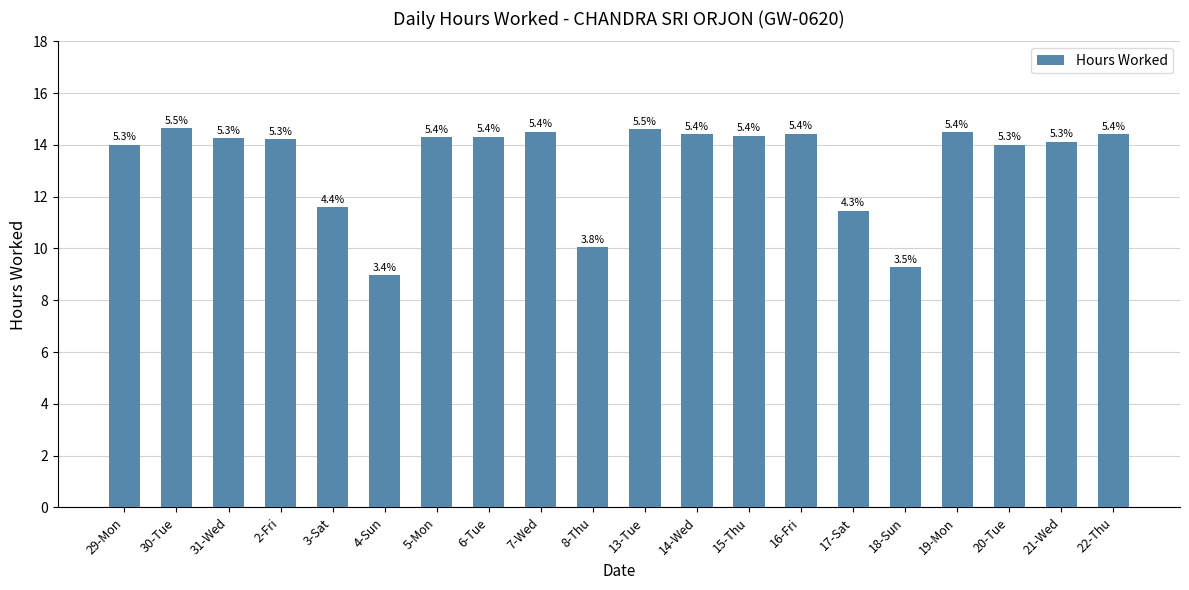

Which has a higher value, 30-Tue or 19-Mon?

30-Tue